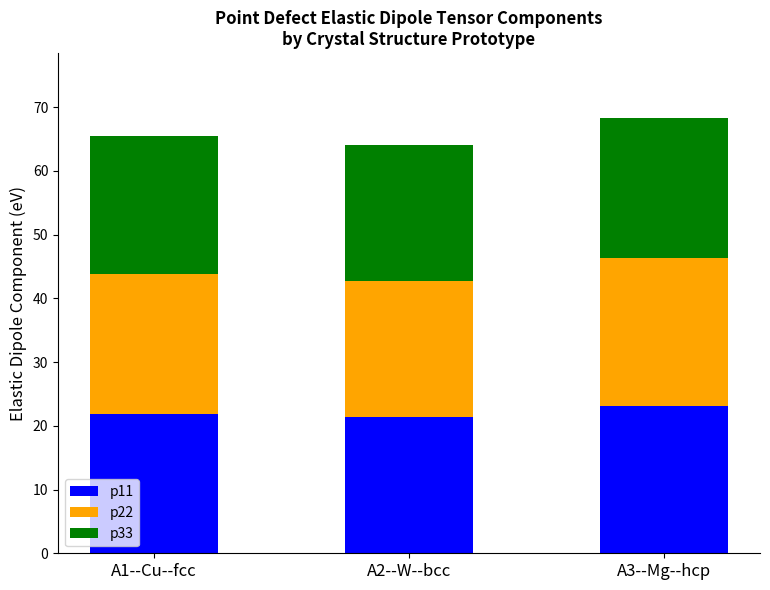

Reading right to left, what are the values for p11?

23.2	21.3	21.9